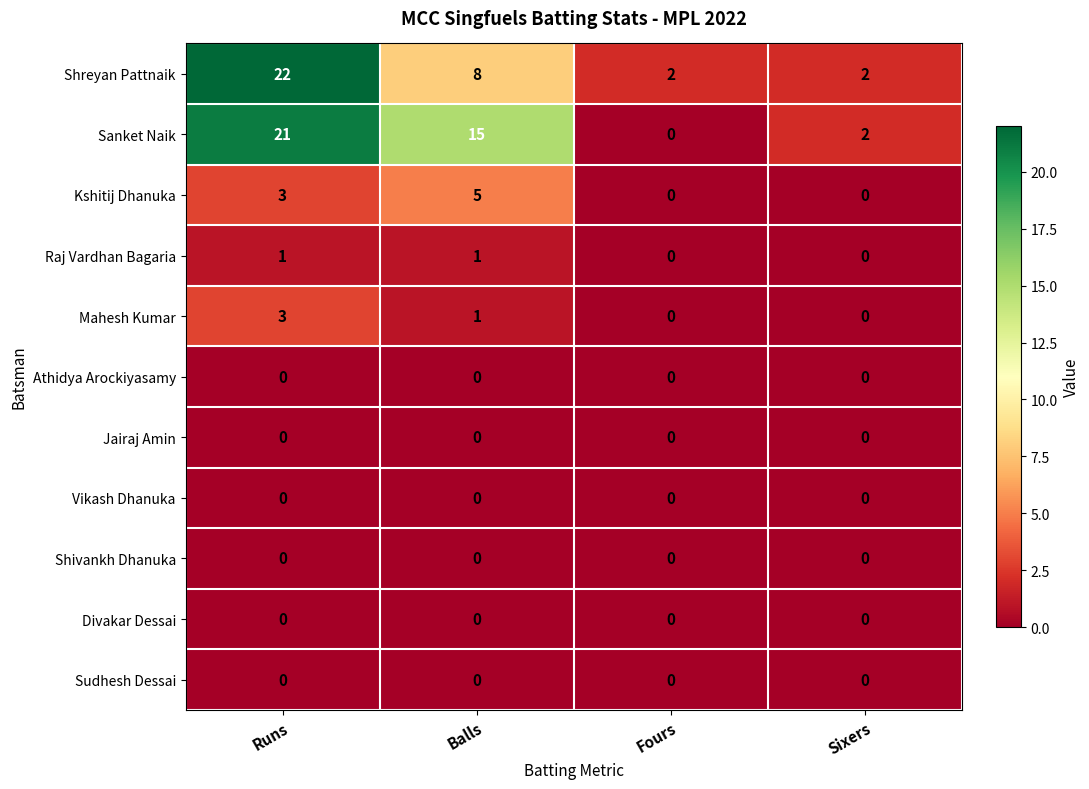

Which series has the largest range (max minus min)?

Sanket Naik